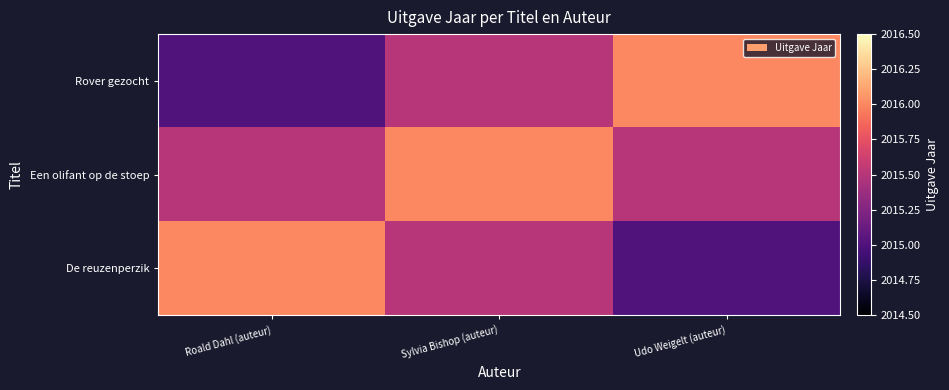

Which series has the largest range (max minus min)?

De reuzenperzik